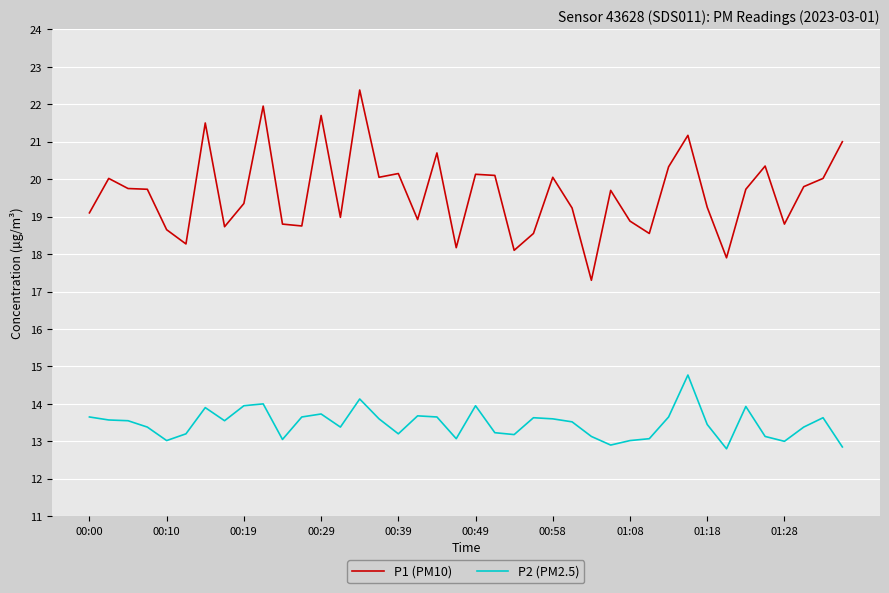

True or false: P2 (PM2.5) and P1 (PM10) cross at least once.

False